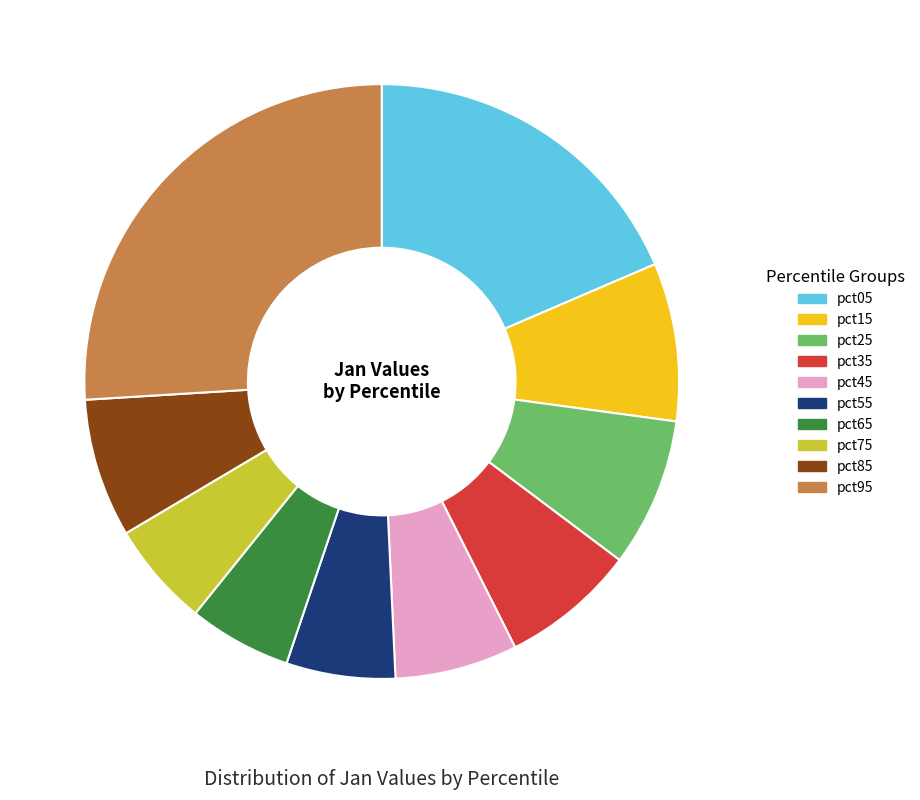

Do pct35 and pct85 together represent more than half of the pie?

No